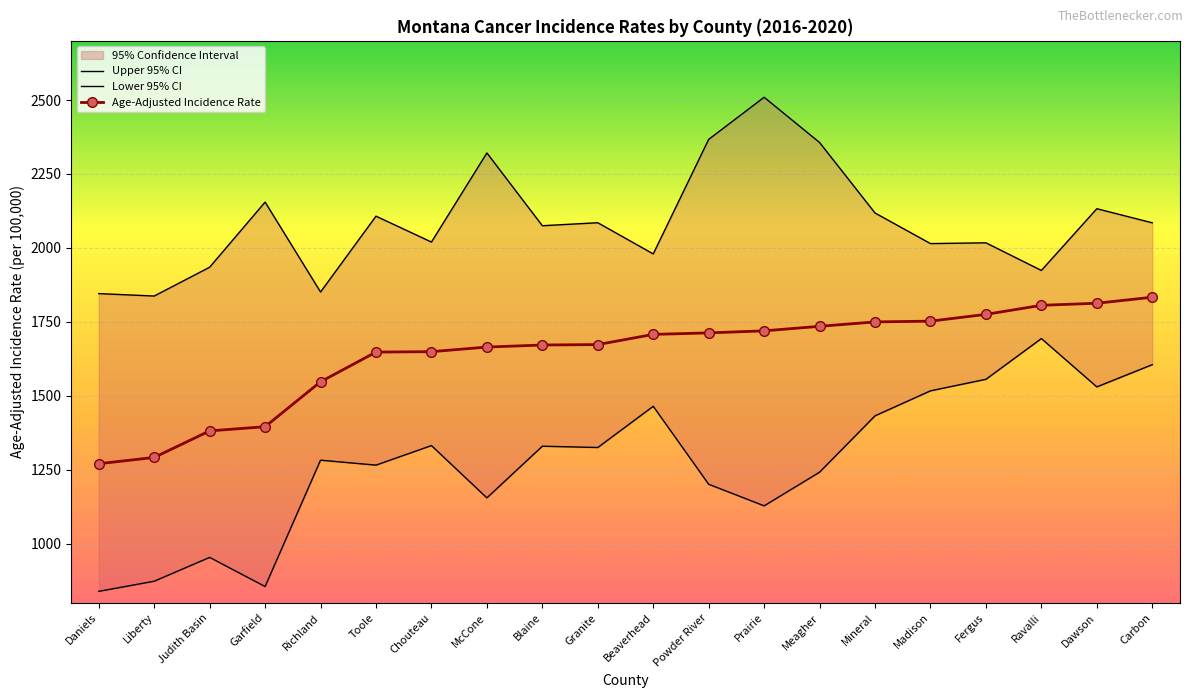

How many data points in Age-Adjusted Incidence Rate are less than 1707?

10